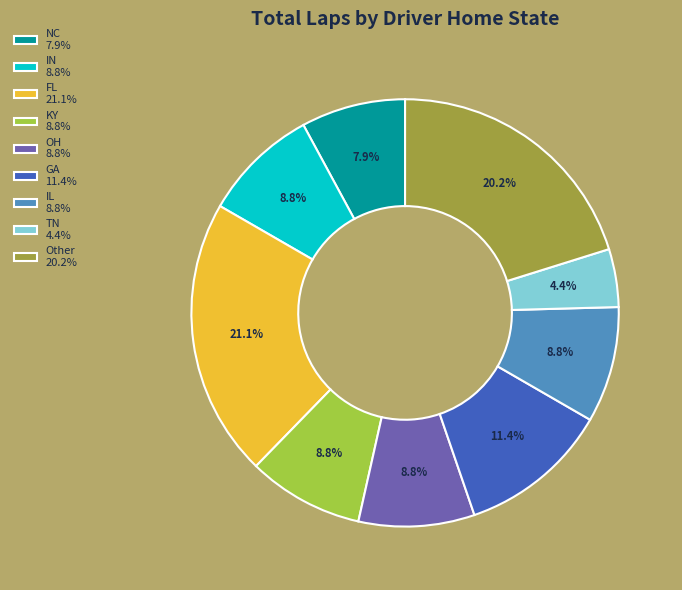

Which slice is the largest?

FL 21.1%